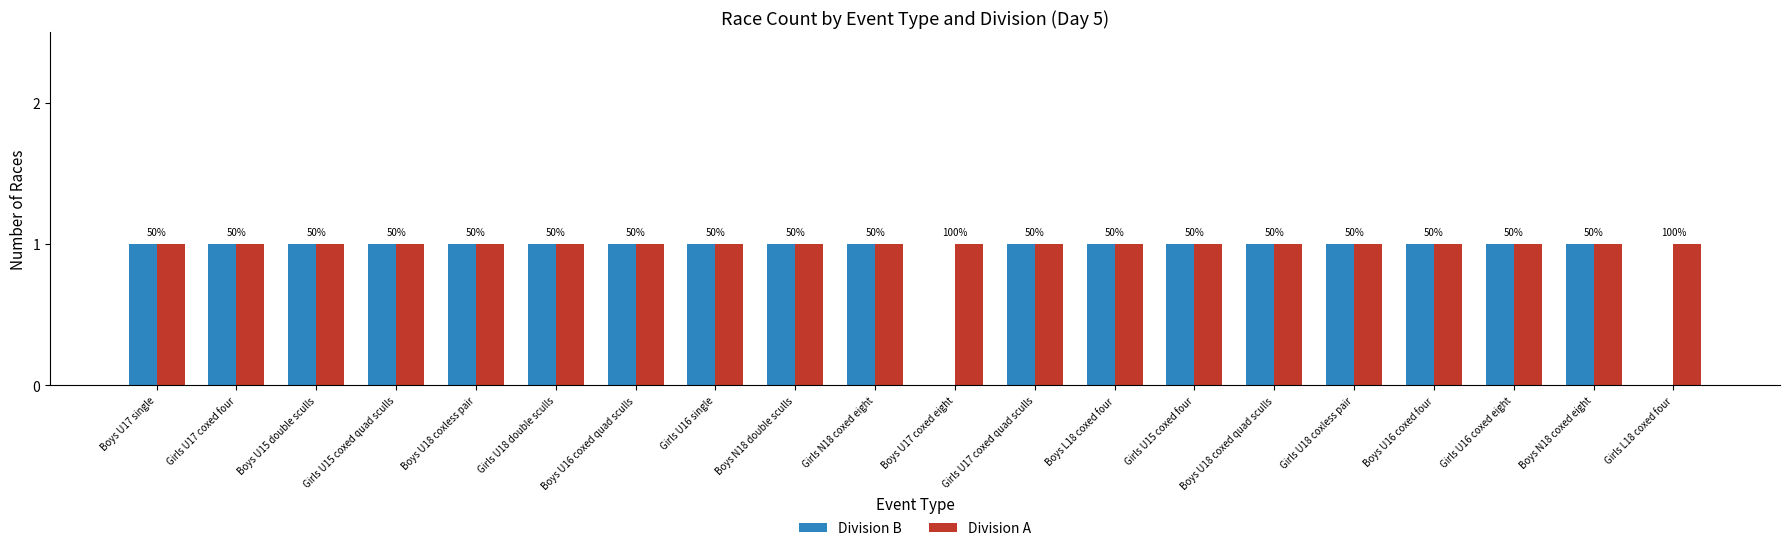

List the labels in order of Division A value, smallest first.

Boys U17 single, Girls U17 coxed four, Boys U15 double sculls, Girls U15 coxed quad sculls, Boys U18 coxless pair, Girls U18 double sculls, Boys U16 coxed quad sculls, Girls U16 single, Boys N18 double sculls, Girls N18 coxed eight, Boys U17 coxed eight, Girls U17 coxed quad sculls, Boys L18 coxed four, Girls U15 coxed four, Boys U18 coxed quad sculls, Girls U18 coxless pair, Boys U16 coxed four, Girls U16 coxed eight, Boys N18 coxed eight, Girls L18 coxed four